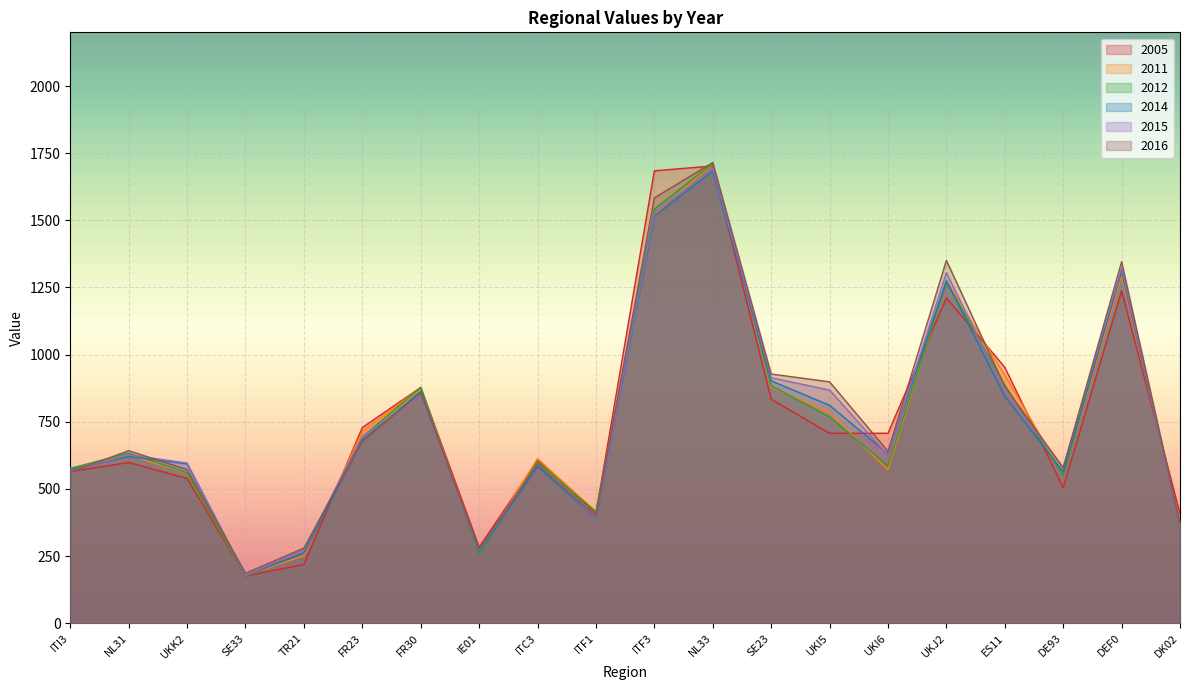

What is the difference between the maximum and minimum values in the 2012 series?

1535.9